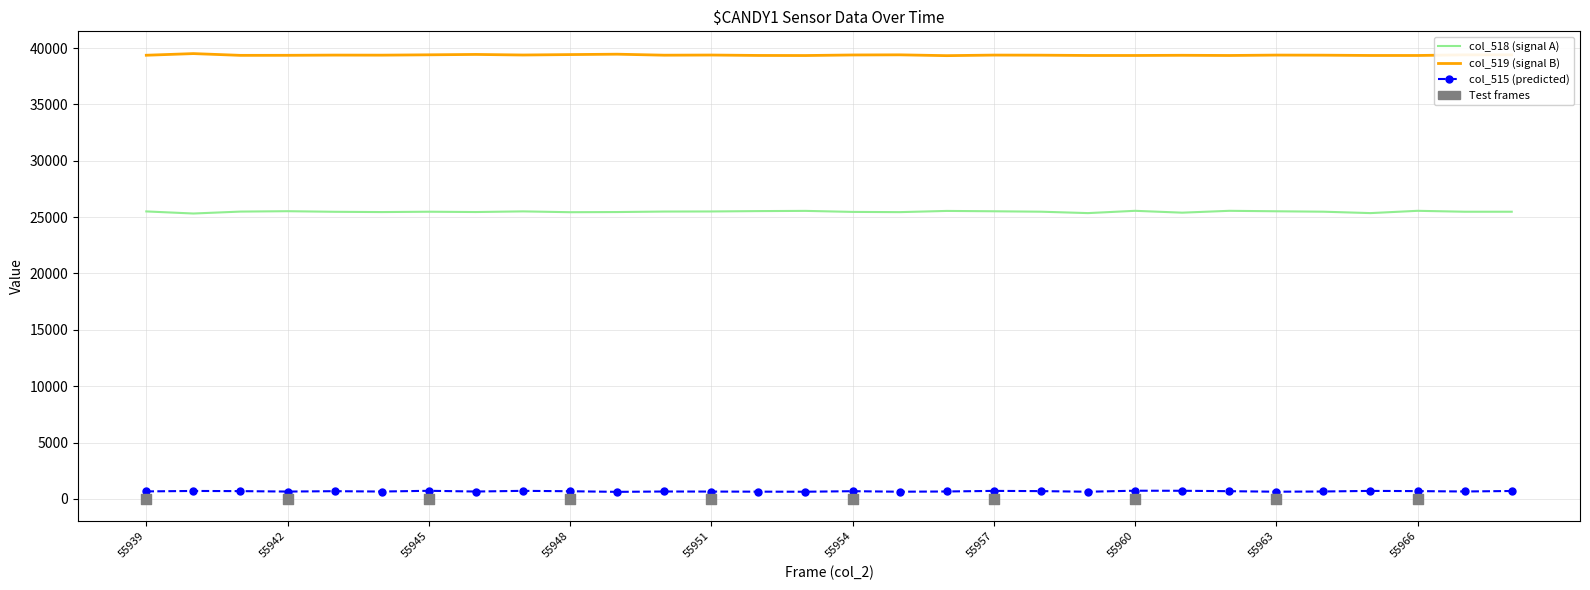

Is the value of col_518 (signal A) at 25 greater than the value of col_519 (signal B) at 13?

No